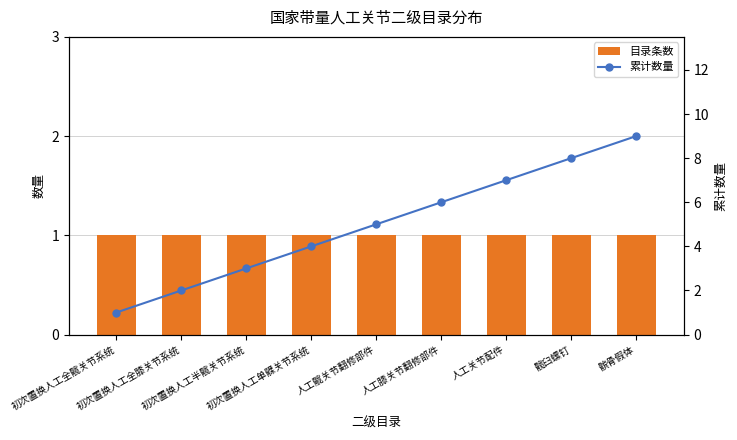

What is the difference between the highest and lowest values at 髌骨假体?

8